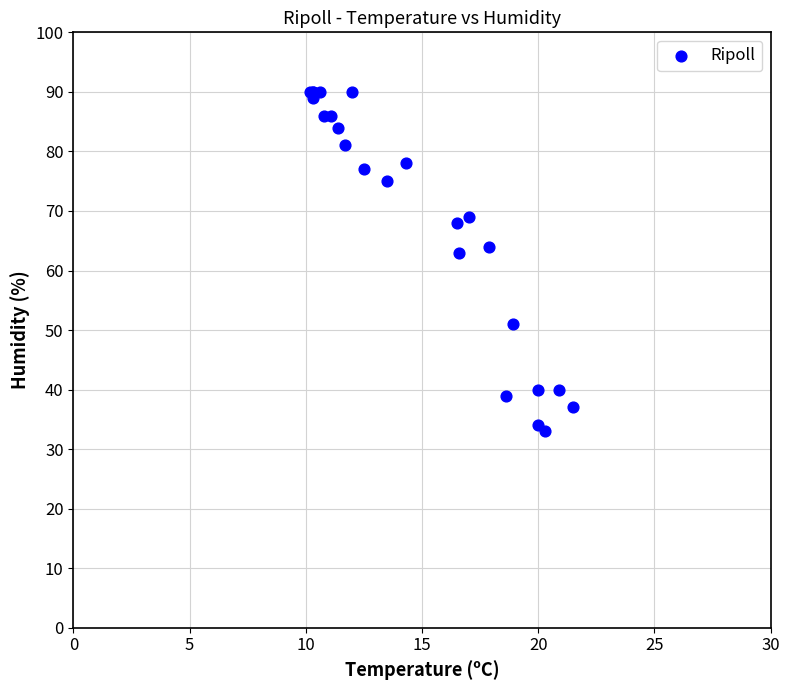

What Y value in the scatter plot is closest to 61?

63